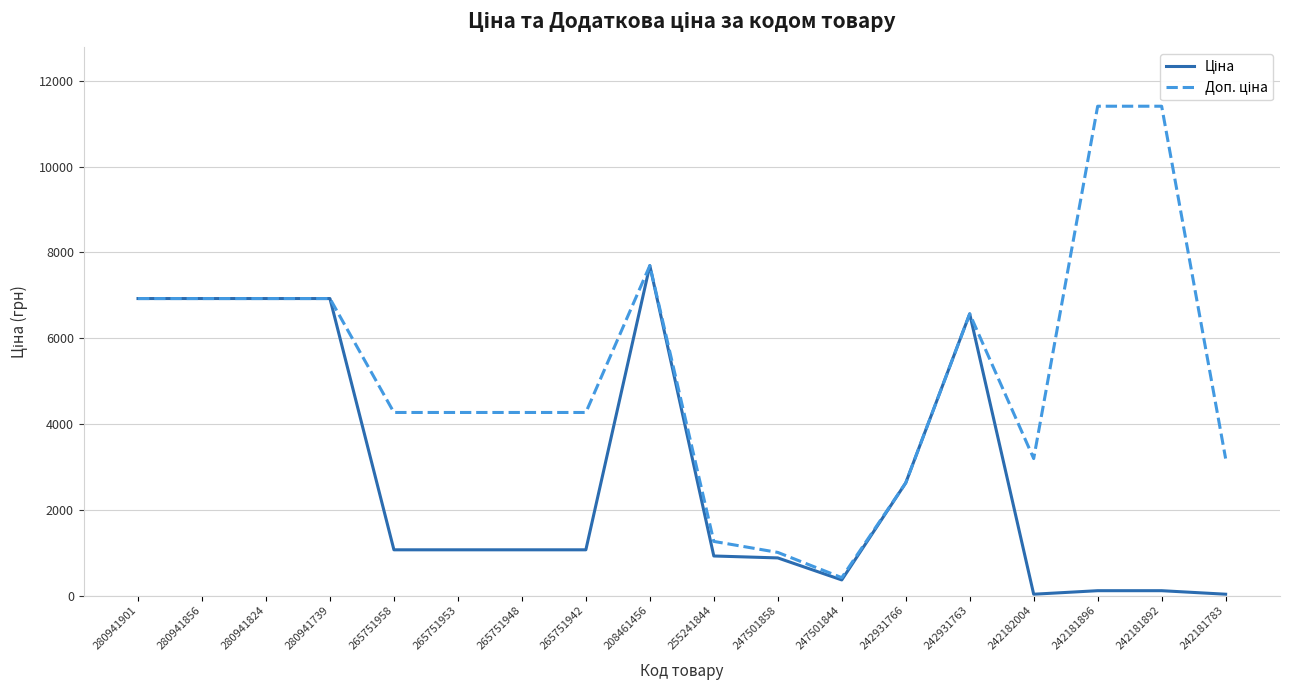

At which category is the sum across all series the highest?

208461456